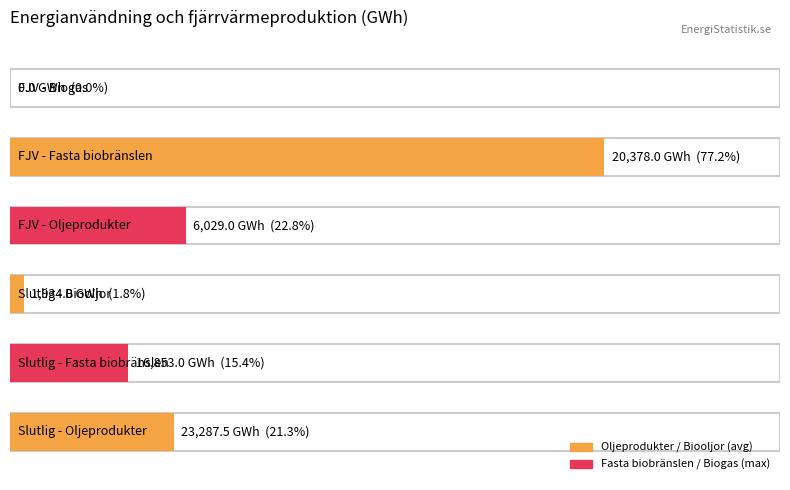

Which has a higher value, Slutlig energianvändning or Fjärrvärmeproduktion?

Slutlig energianvändning